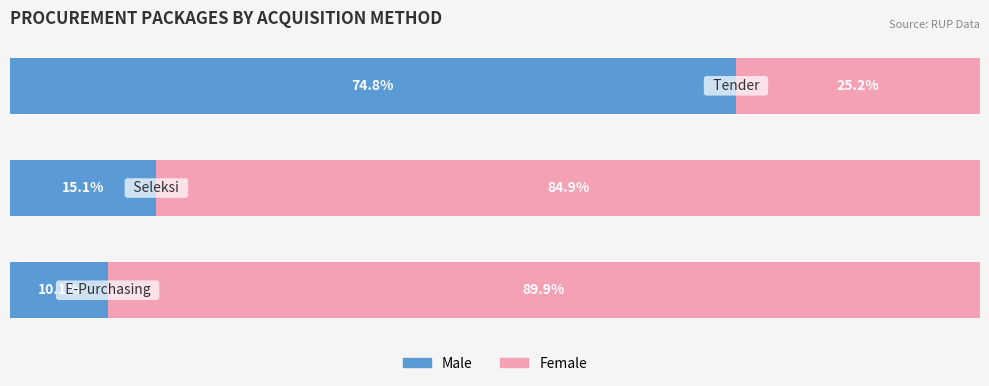

What are all the series names shown in the legend?

Male, Female